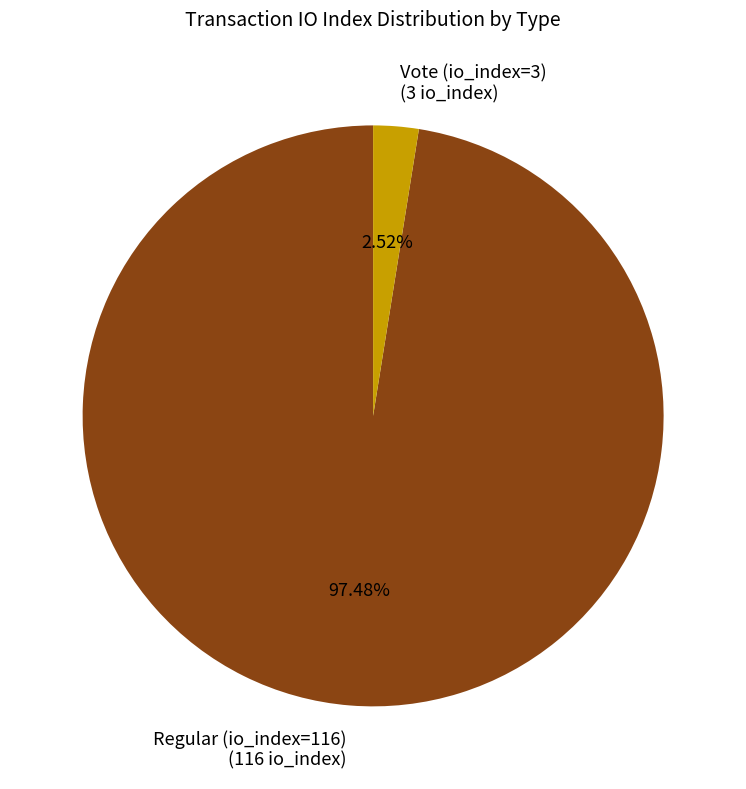

Do Vote (io_index=3) and Regular (io_index=116) together represent more than half of the pie?

Yes